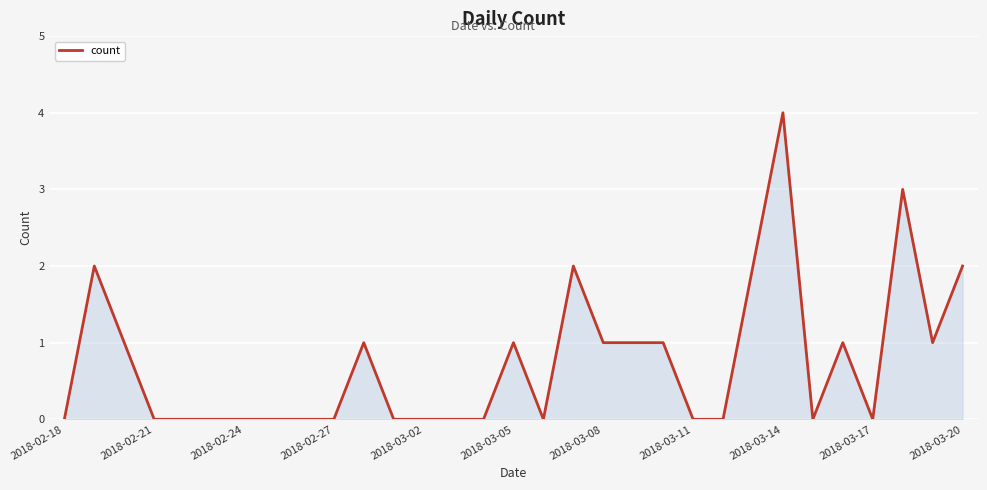

What is the greatest value displayed?

4